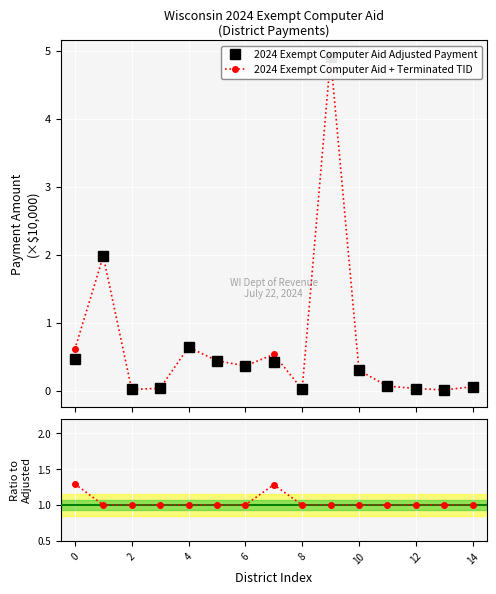

The value of 2024 Exempt Computer Aid Adjusted Payment at 10 is 0.8. True or false?

False